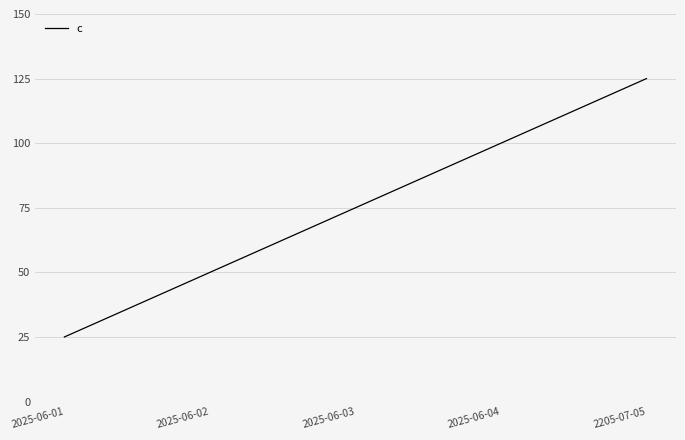

True or false: there are more than 2 points higher than both neighbors.

False